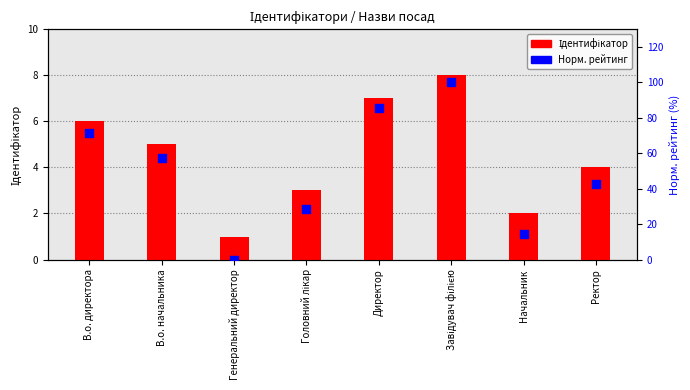

Is the value of Норм. рейтинг at Директор greater than the value of Ідентифікатор at Завідувач філією?

Yes